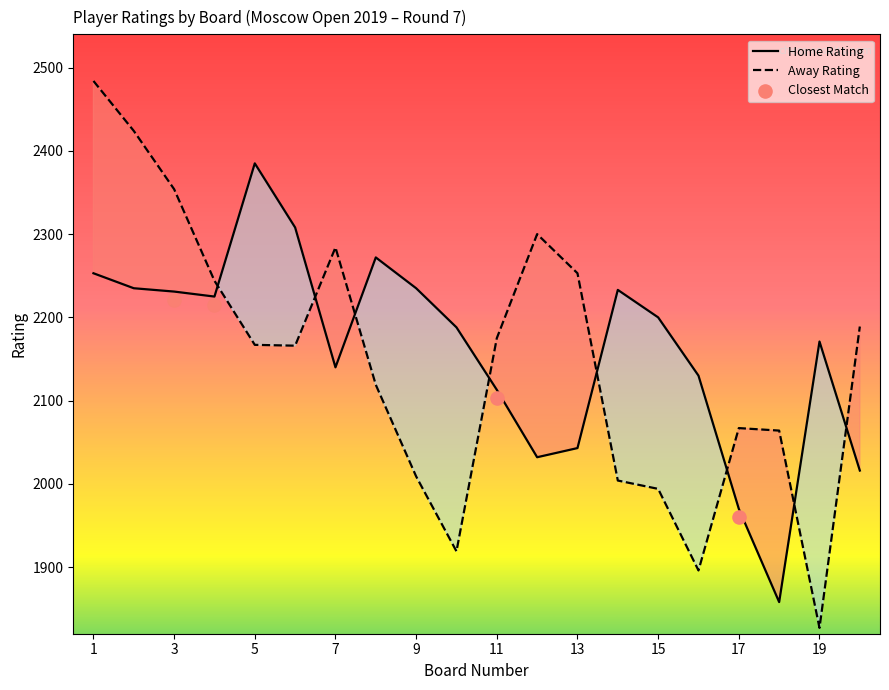

What are all the series names shown in the legend?

Home Rating, Away Rating